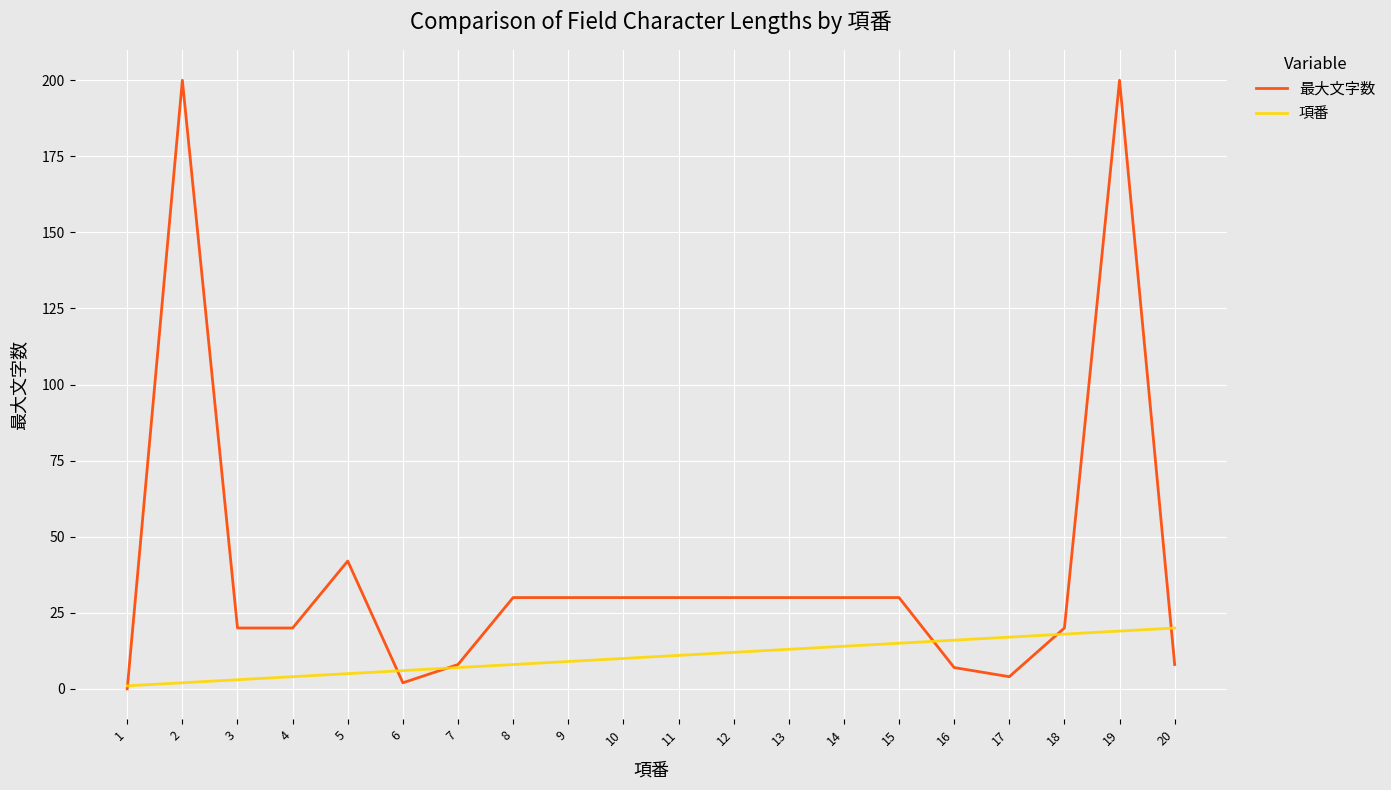

Rank the series by their maximum value, from highest to lowest.

最大文字数, 項番